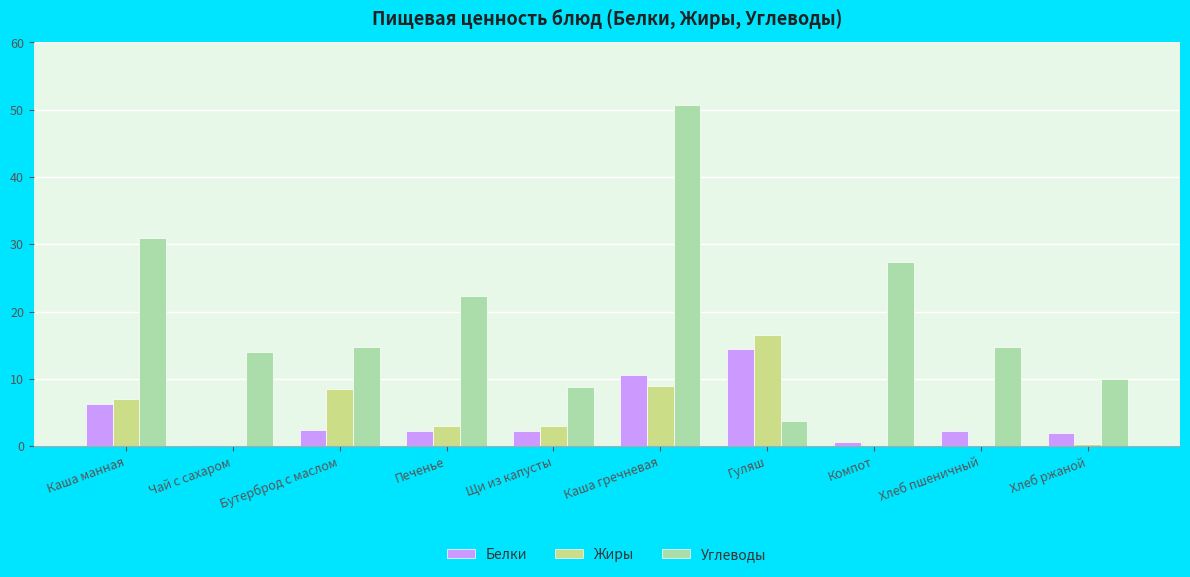

The Жиры series shows 8.9 at Каша гречневая. True or false?

True